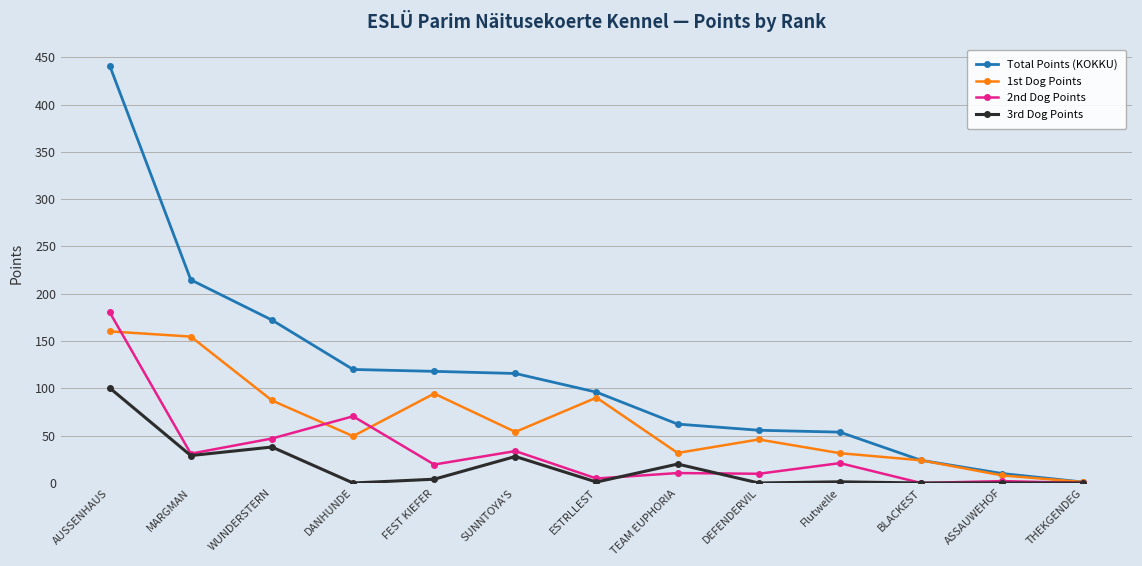

At which label does Total Points (KOKKU) reach its peak?

AUSSENHAUS